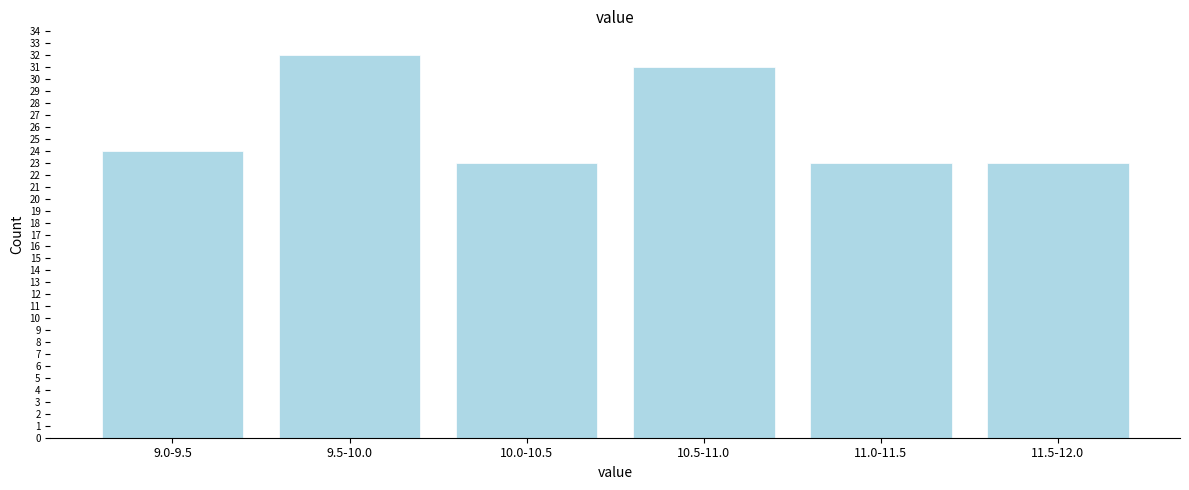

Reading right to left, list all the values displayed in this chart.

23	23	31	23	32	24